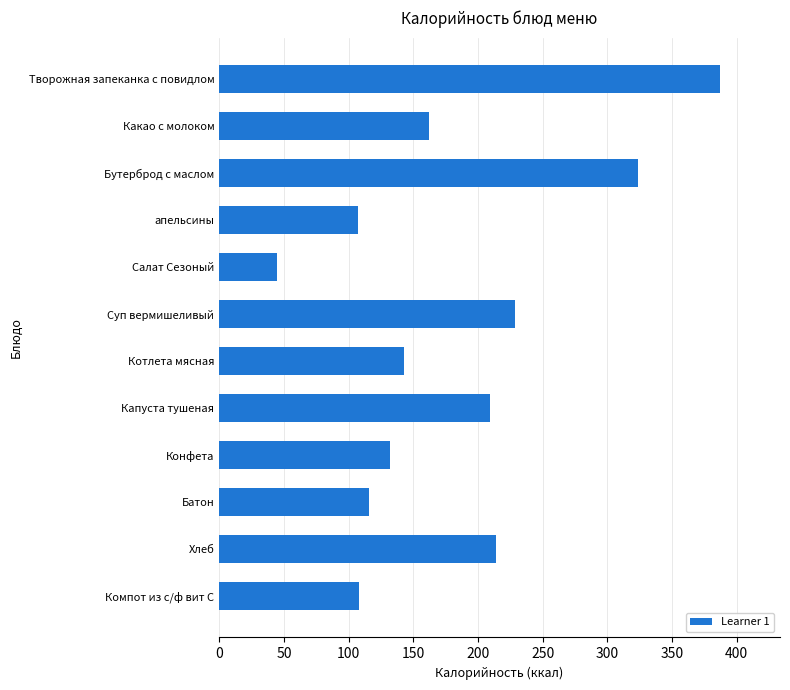

What is the approximate value at Какао с молоком, to the nearest 50?

150